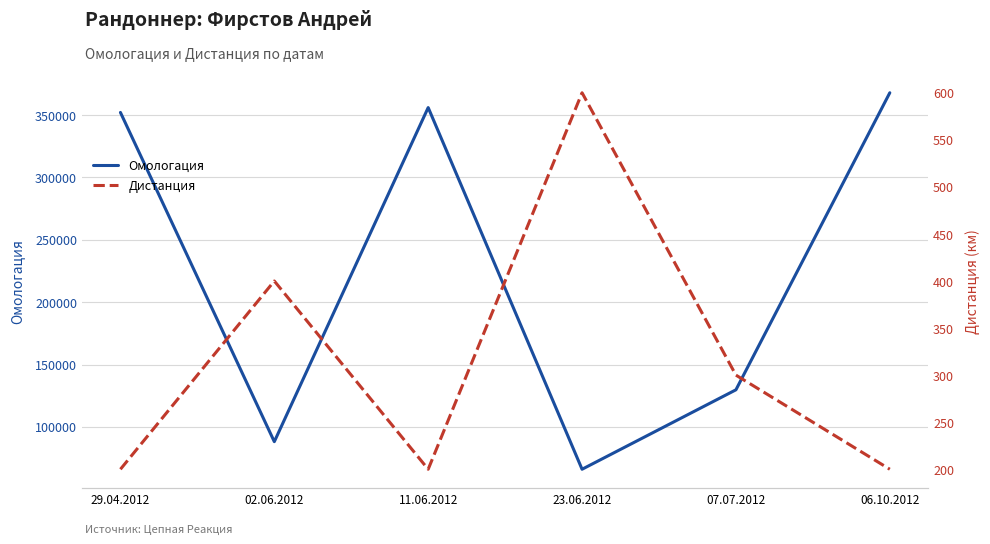

Where is Дистанция nearest to the value 400?

02.06.2012